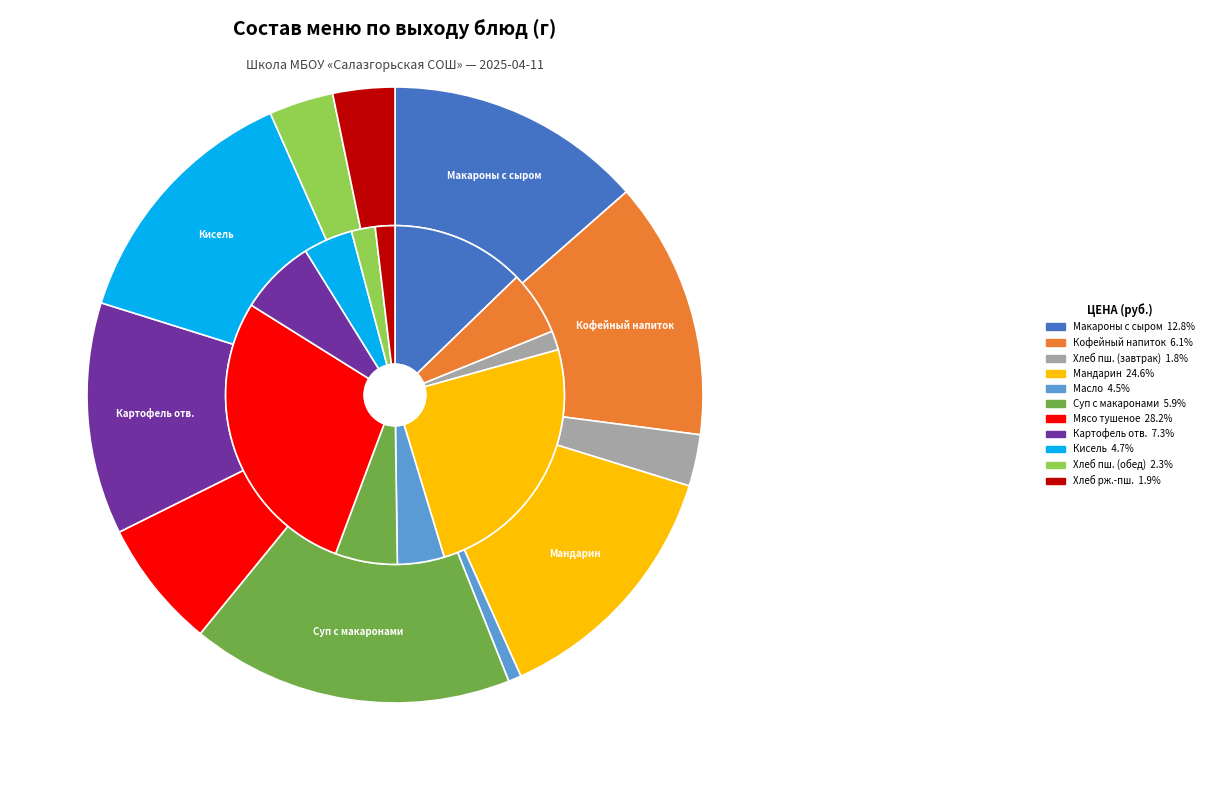

What percentage is the Кисель плодово-ягодный slice, to the nearest percent?

14%